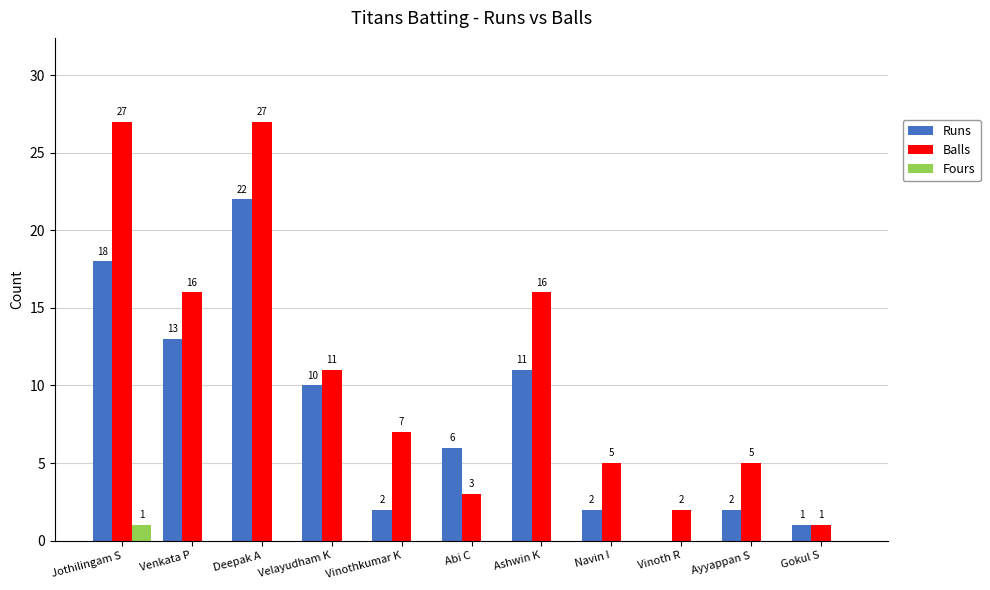

Which series changed the most between Vinothkumar K and Ayyappan S?

Balls